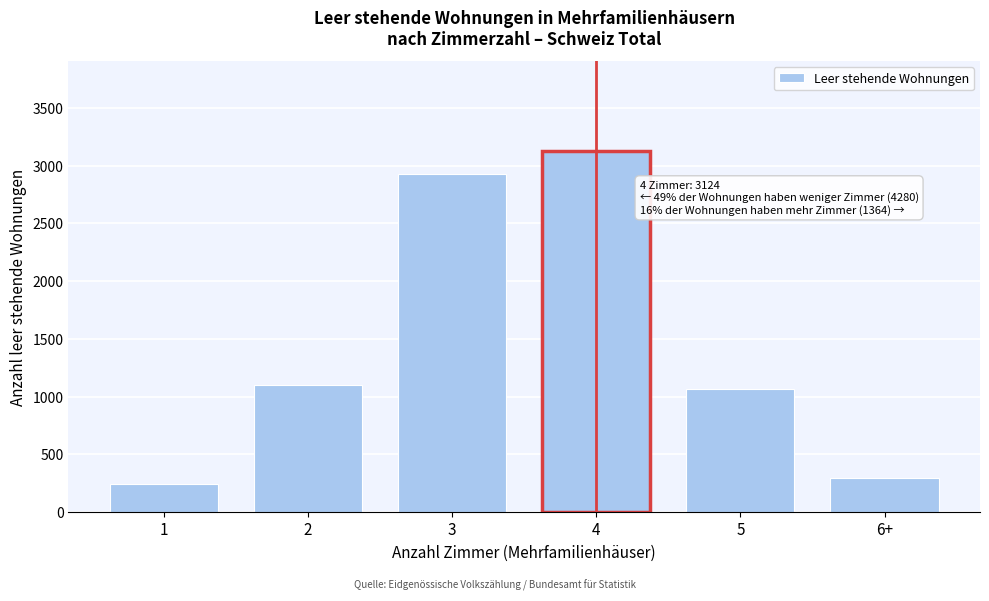

Reading right to left, list all the values displayed in this chart.

6+=295	5=1069	4=3124	3=2930	2=1104	1=246